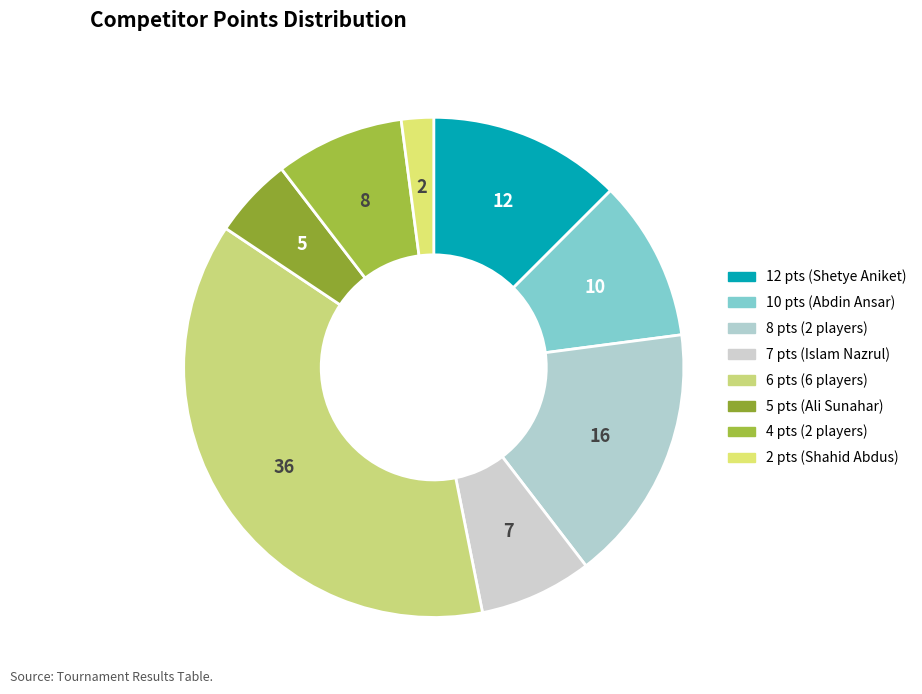

Does any single category account for the majority?

No